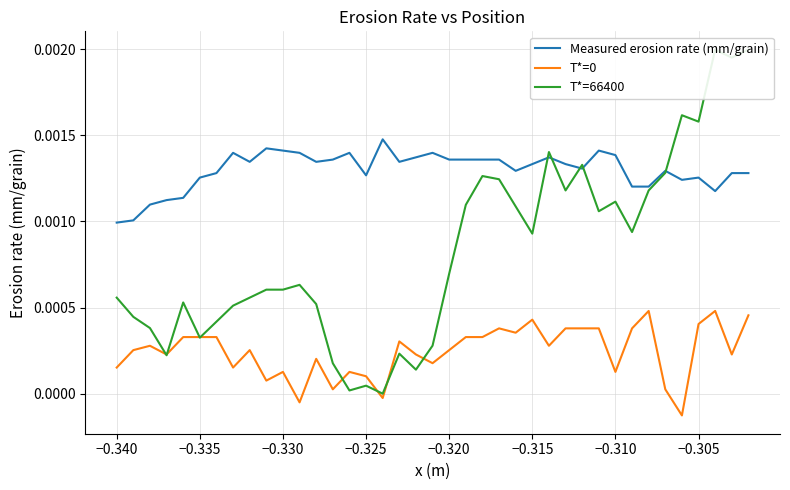

At which label does T*=0 first exceed 0?

−0.340